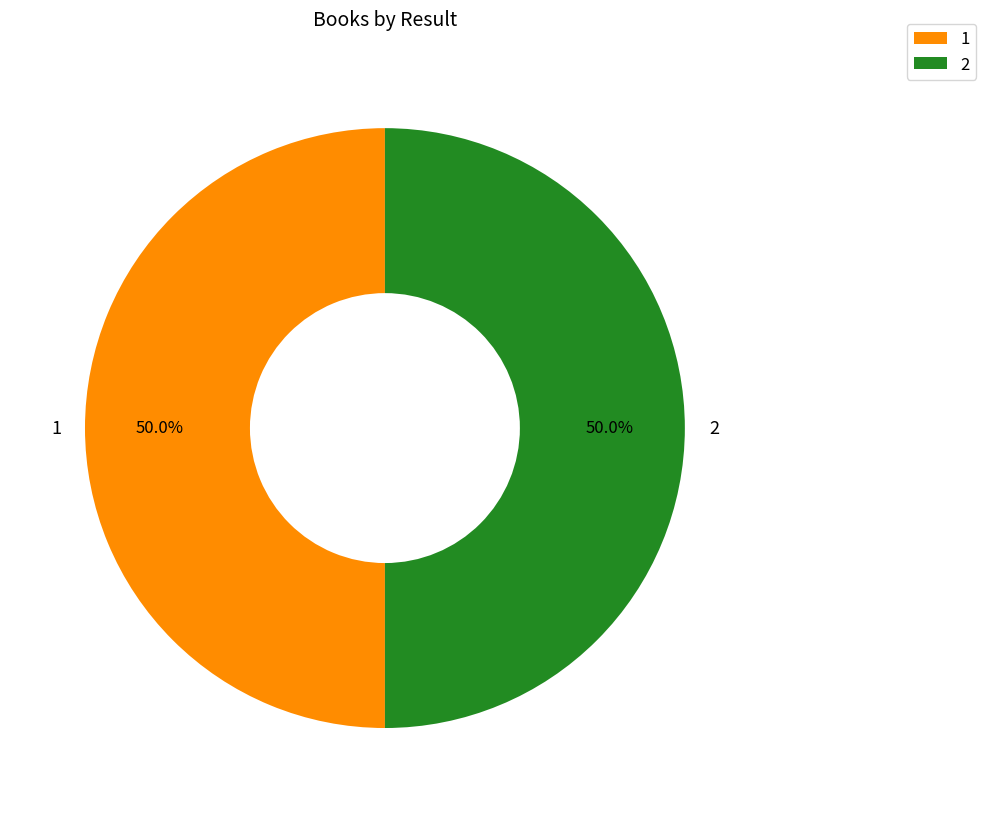

The 2 slice represents 50% of the pie. True or false?

True